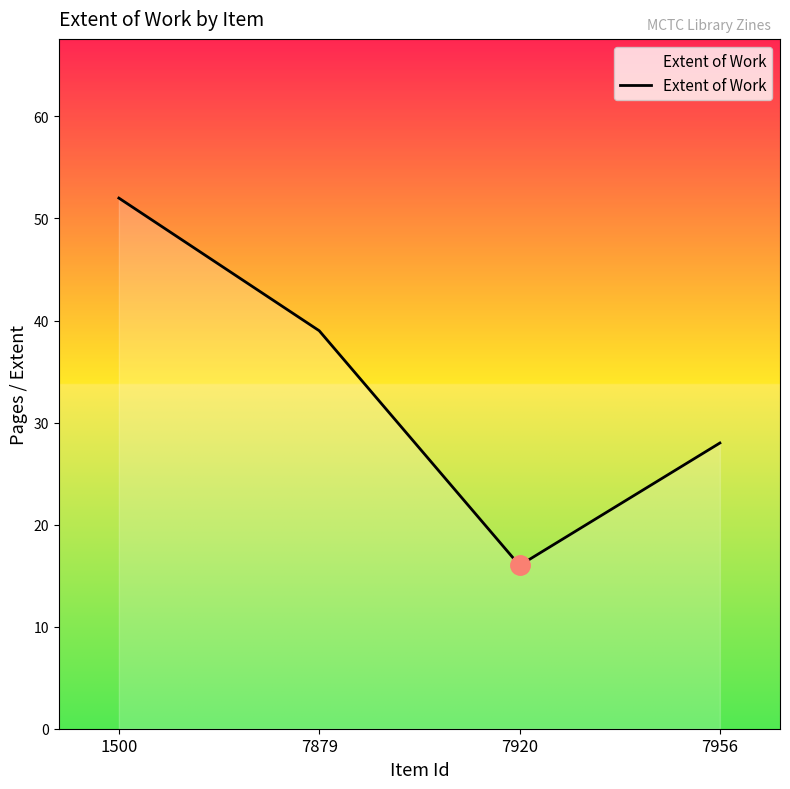

Is it true that the value at 7879 is 61?

False